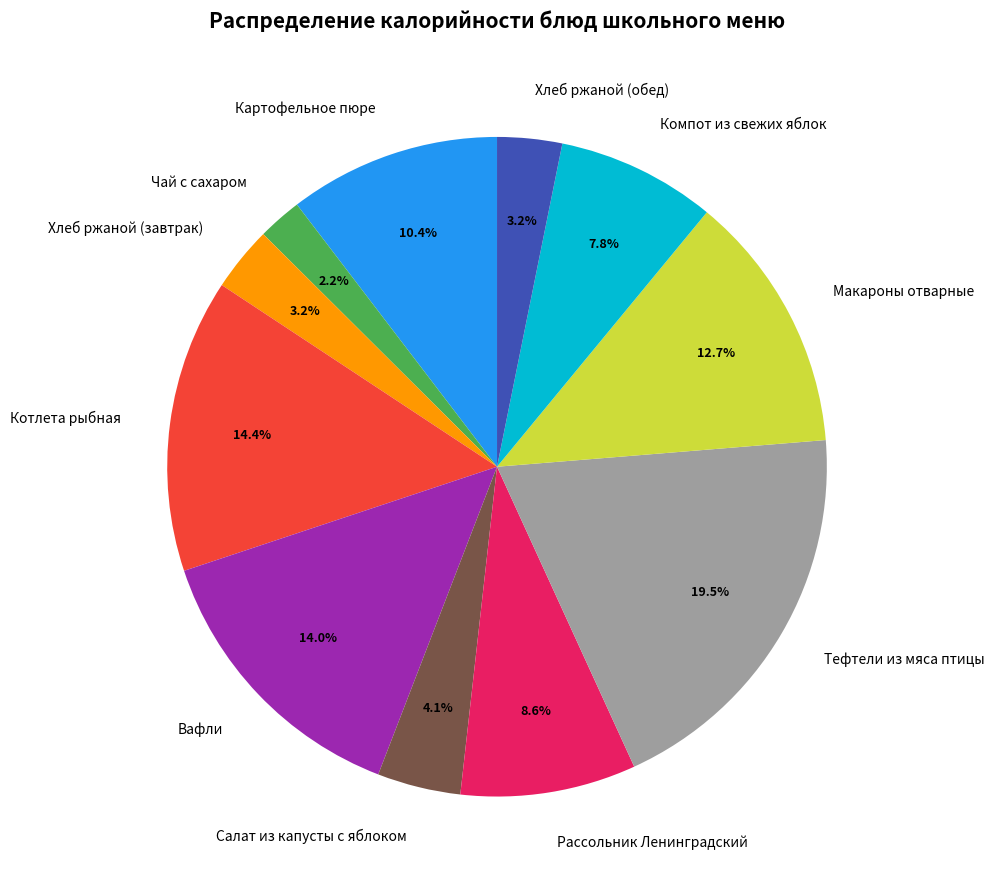

True or false: Компот из свежих яблок accounts for 8% of the total.

True